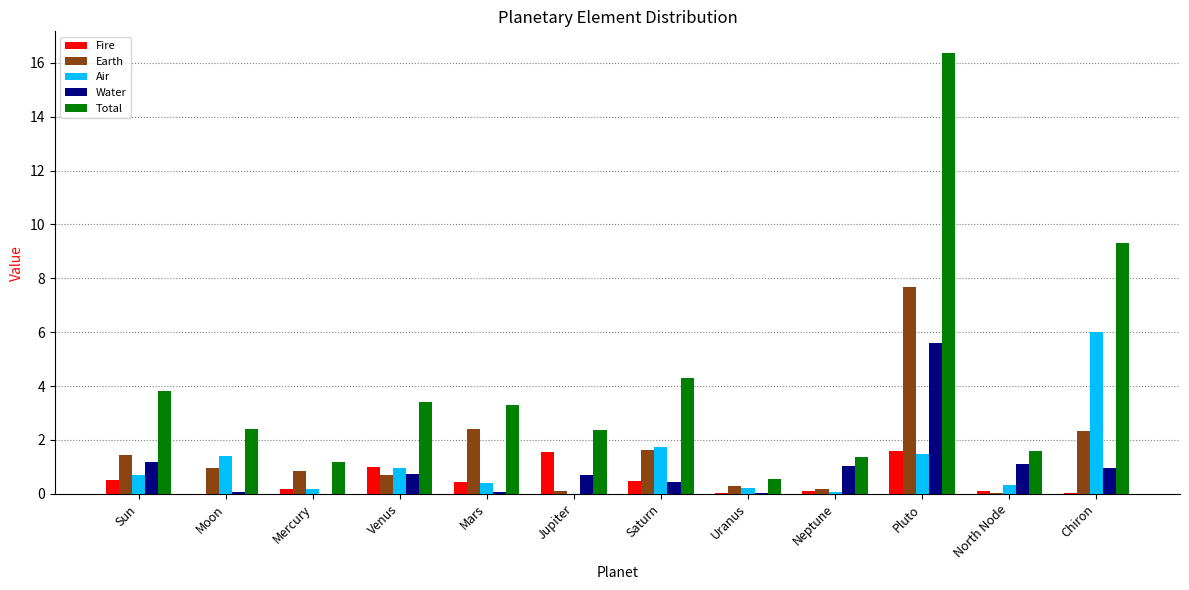

At which label is Air closest to 2?

Saturn